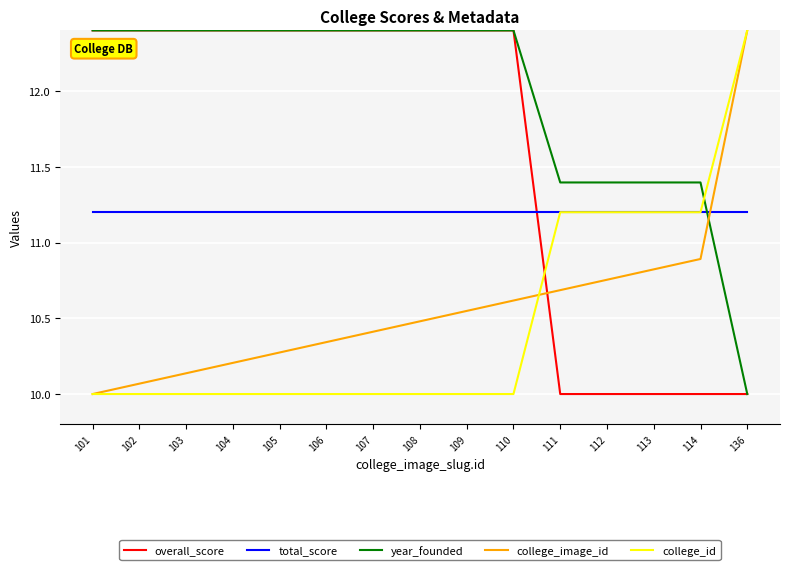

What are all the series names shown in the legend?

overall_score, total_score, year_founded, college_image_id, college_id